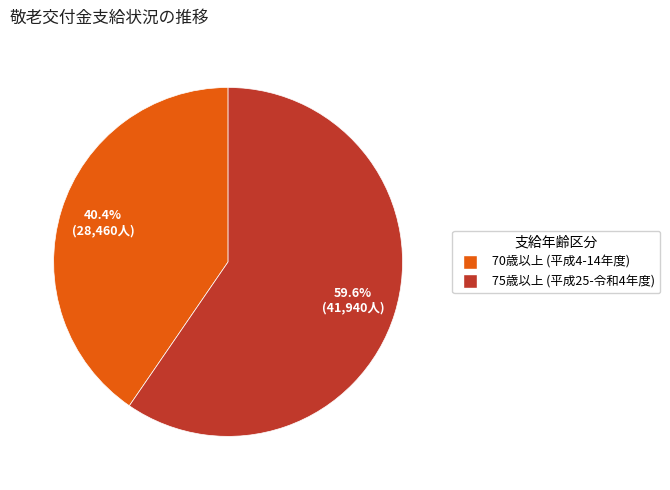

Does any single category account for the majority?

Yes